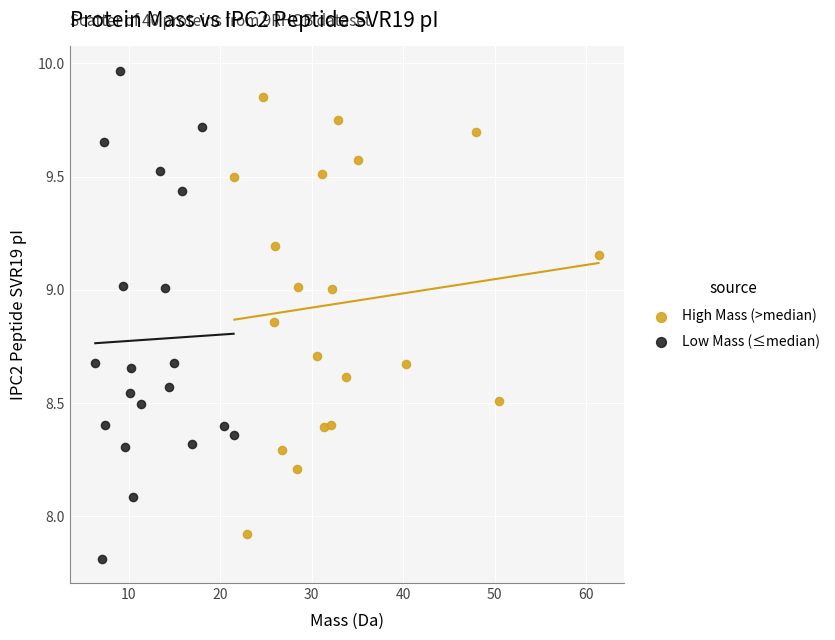

Which series reaches the minimum Y coordinate?

Low Mass (≤median)